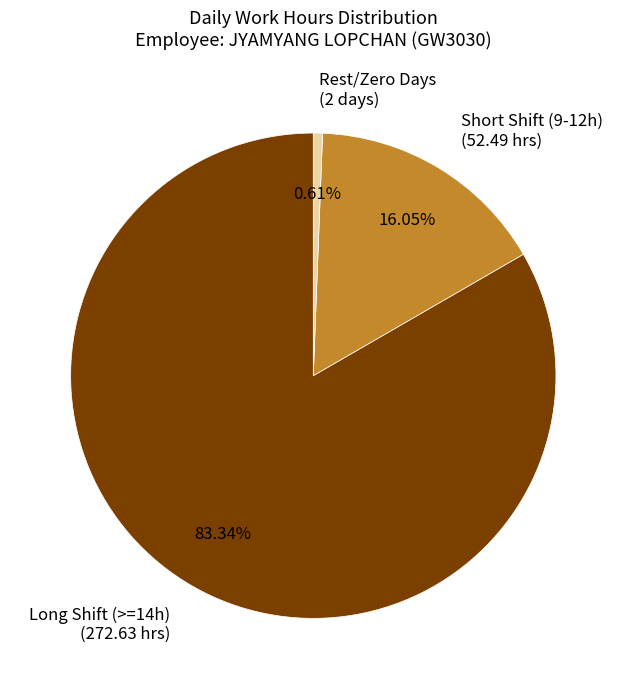

Which slice represents more than half of the pie?

Long Shift (>=14h) (272.63 hrs)